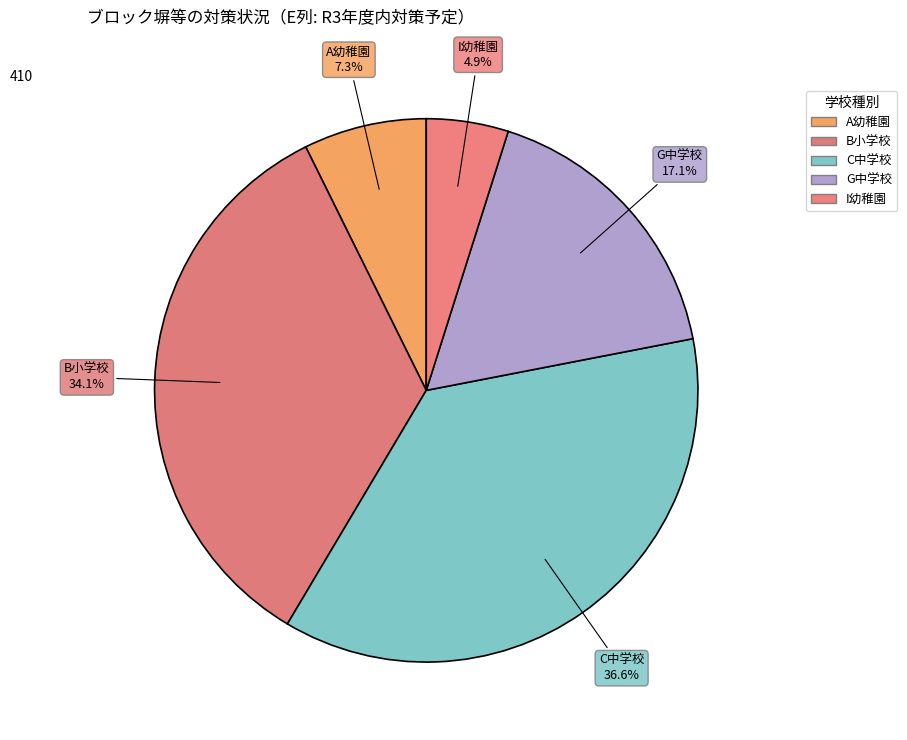

How many slices are in this pie chart?

5